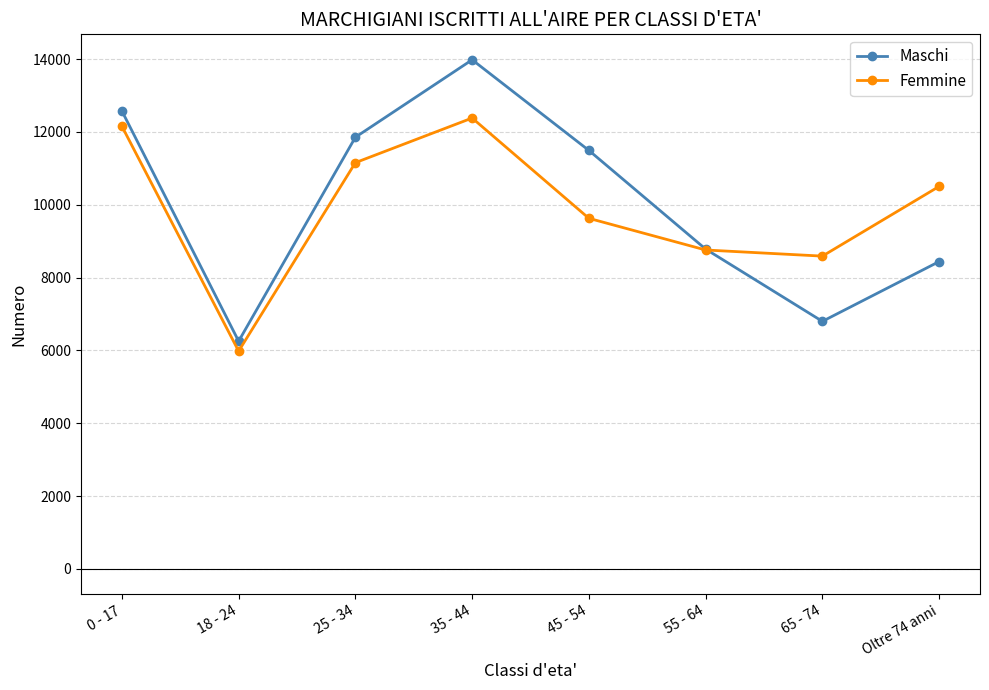

What is the difference between the Femmine values at 55 - 64 and 0 - 17?

3400